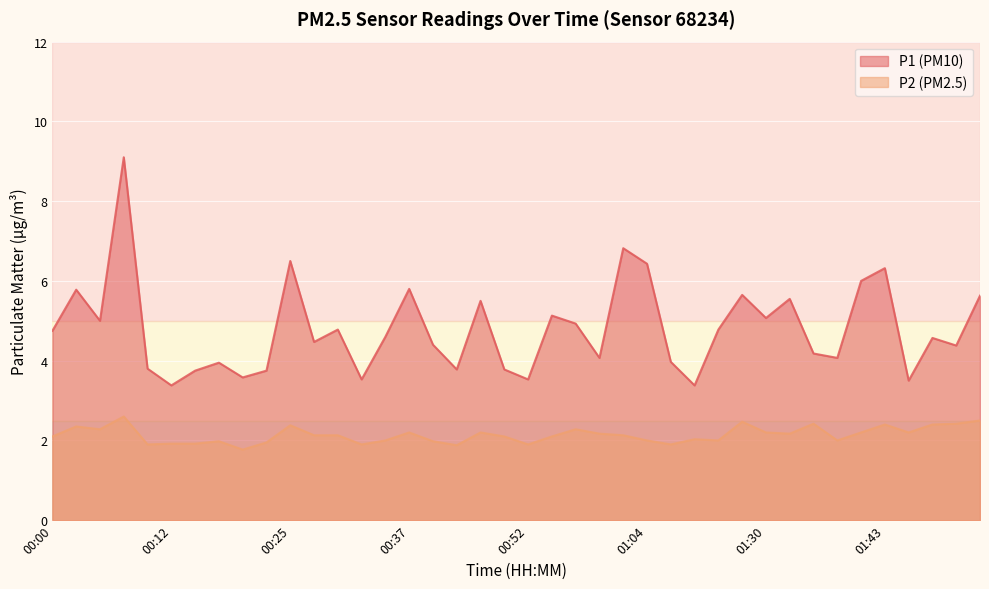

Is it true that P2 equals 1.9 at 00:52?

True